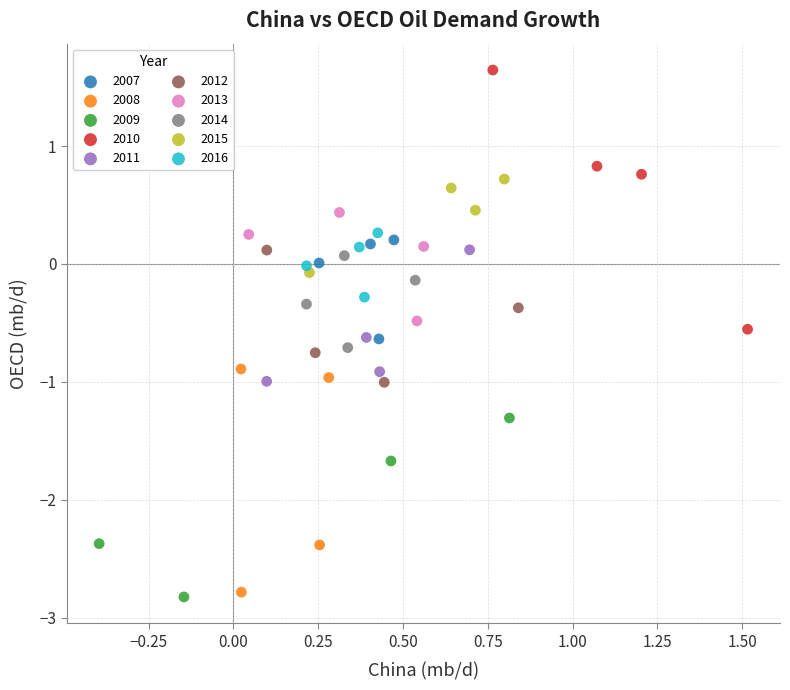

Which series contains the highest Y value?

2010